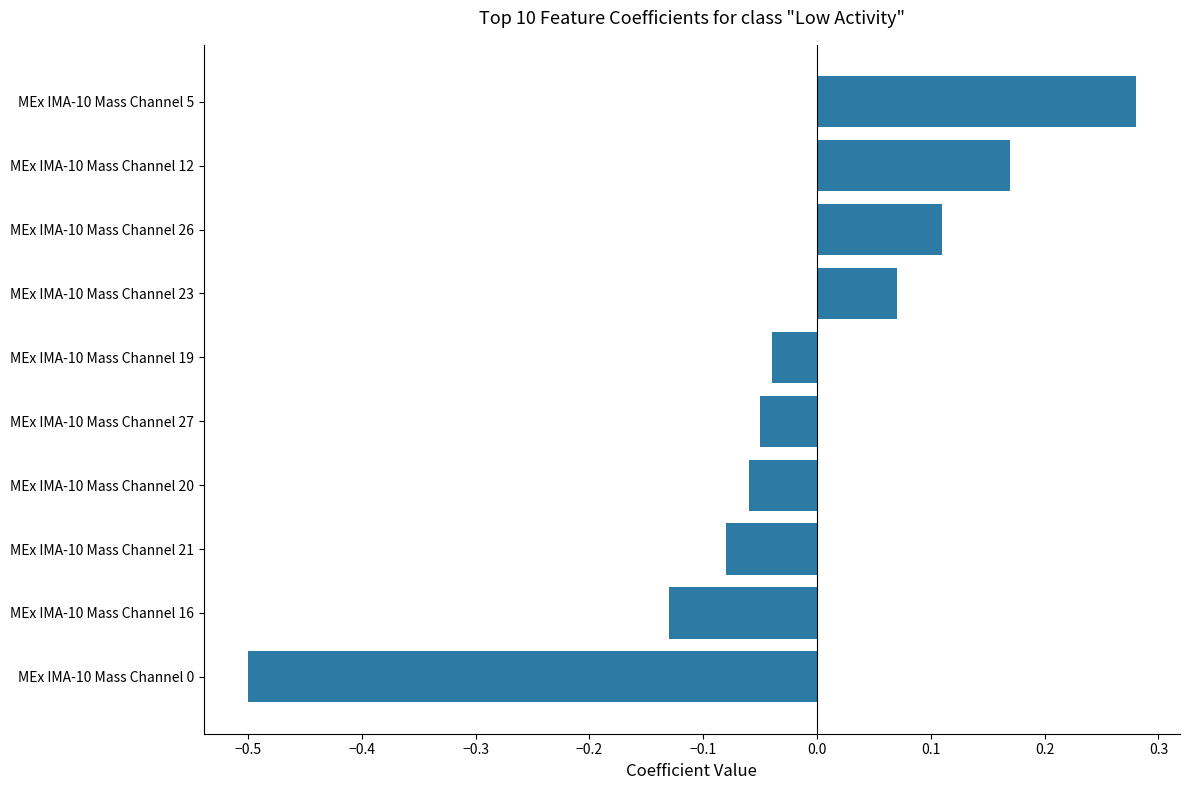

What is the difference between the maximum and minimum values?

0.8